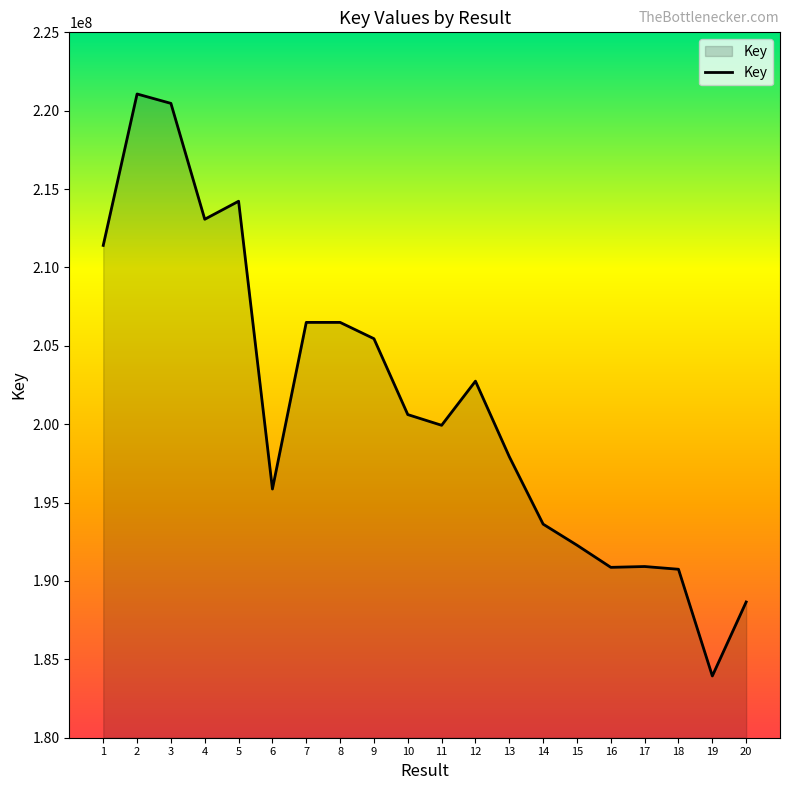

Approximately how many times larger is the value at 8 compared to 1?

1.0